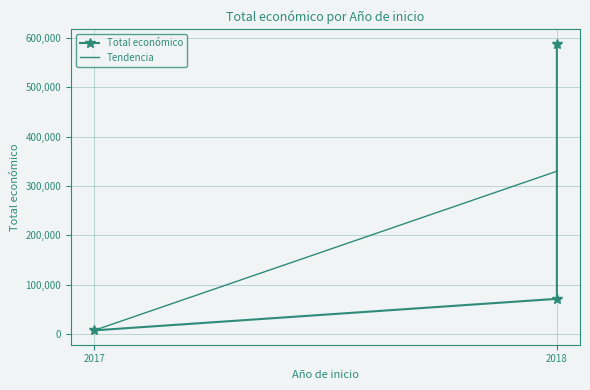

Rank the categories by value from lowest to highest.

2017, 2018, 2018